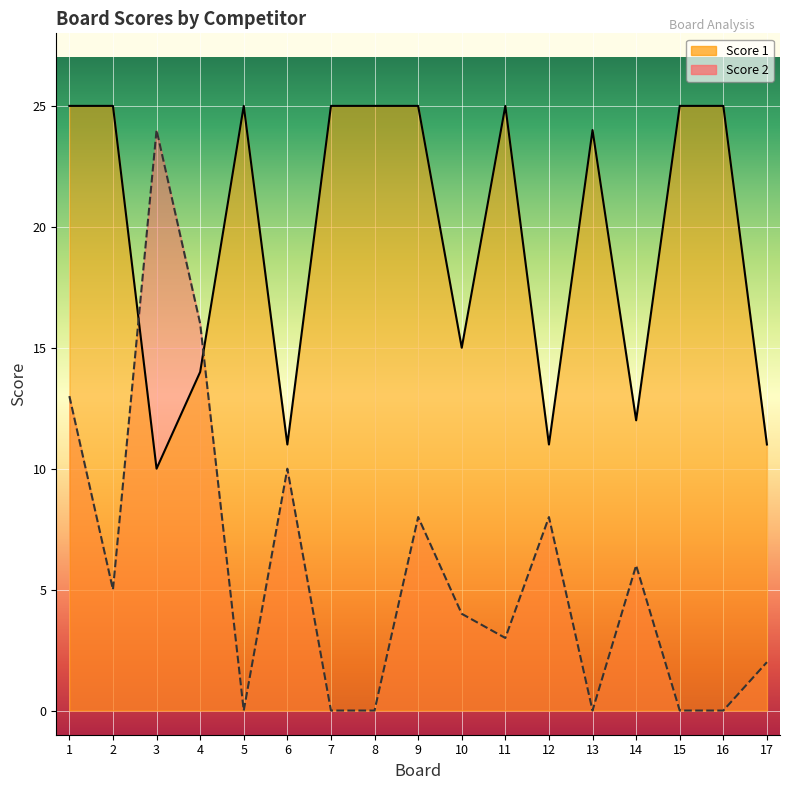

At how many categories does at least one series exceed 1?

17